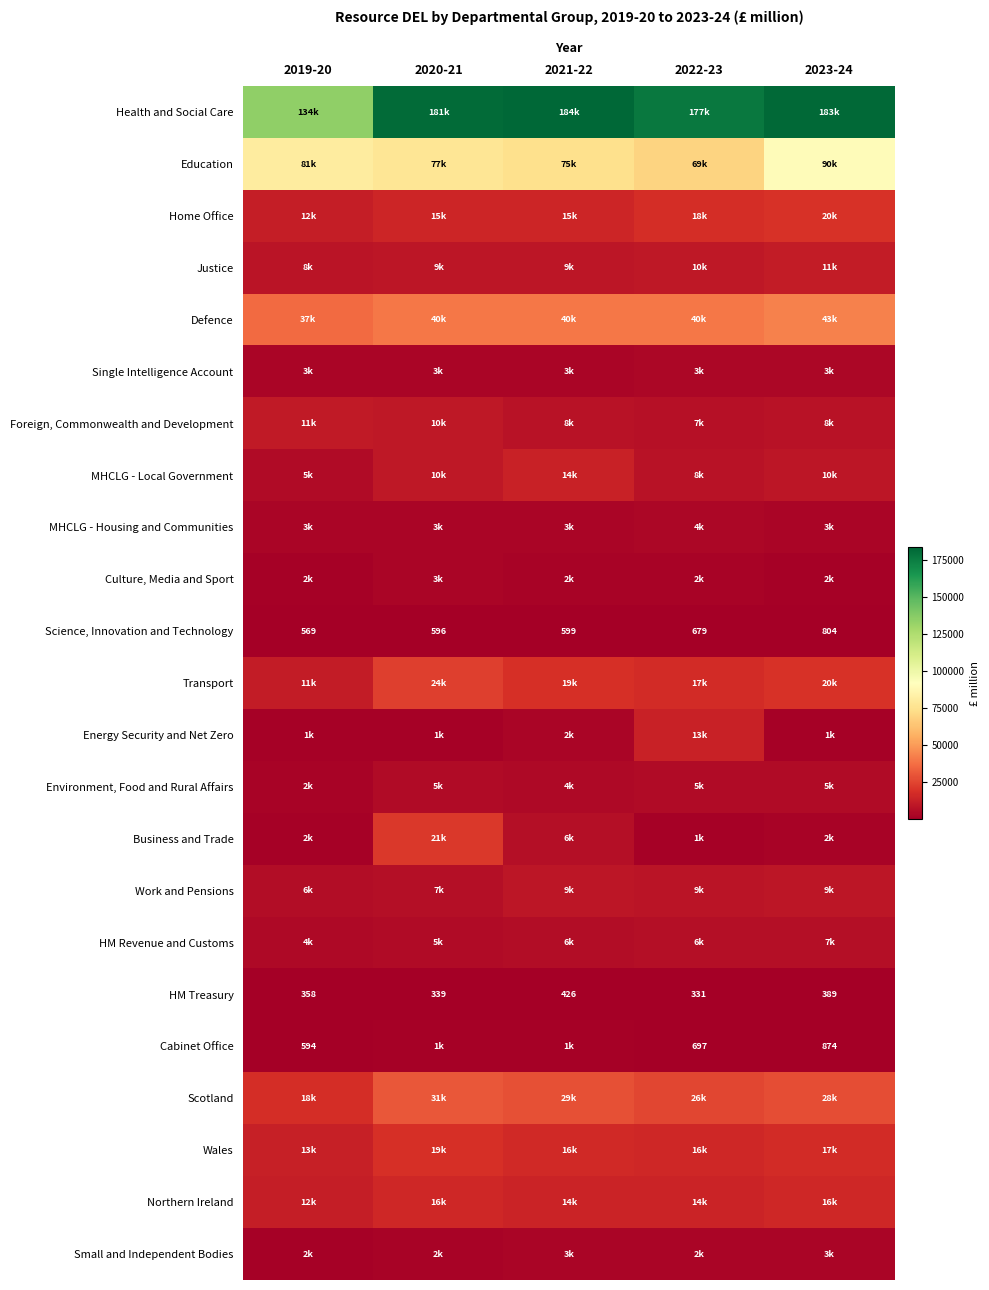

Count the number of data series in this chart.

23